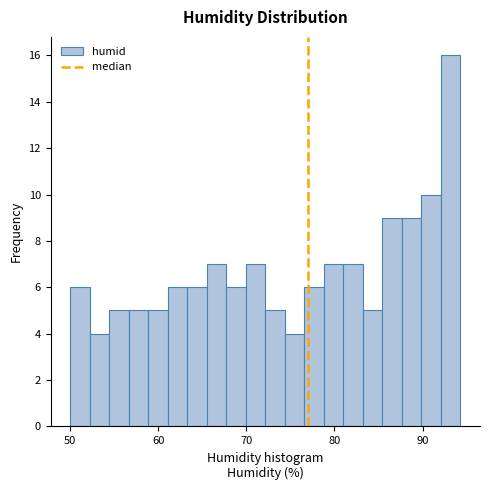

Read against the x-axis, roughly where is the centre of the tallest bar?

93